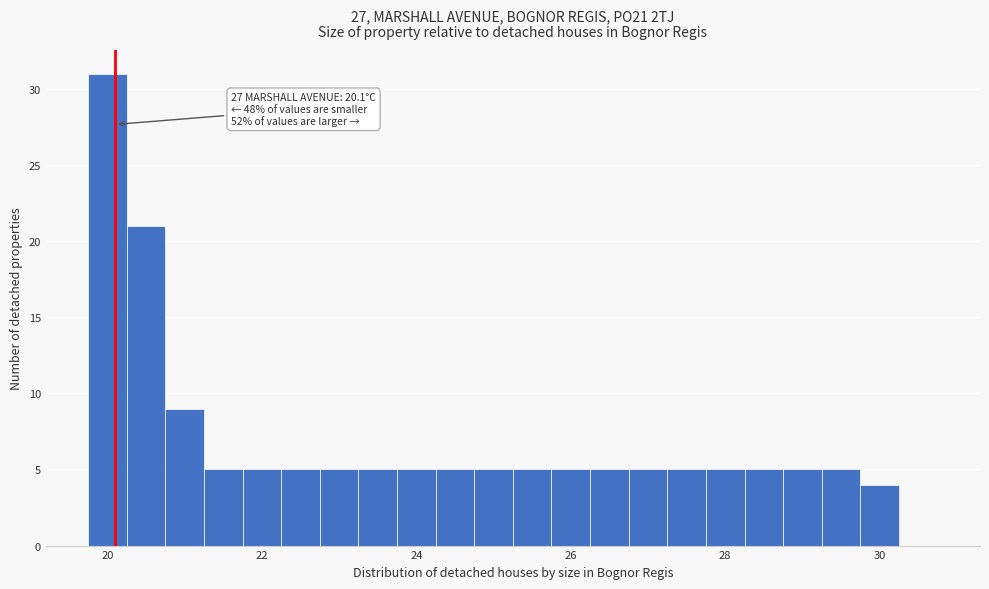

Read against the x-axis, roughly where is the centre of the tallest bar?

20.0